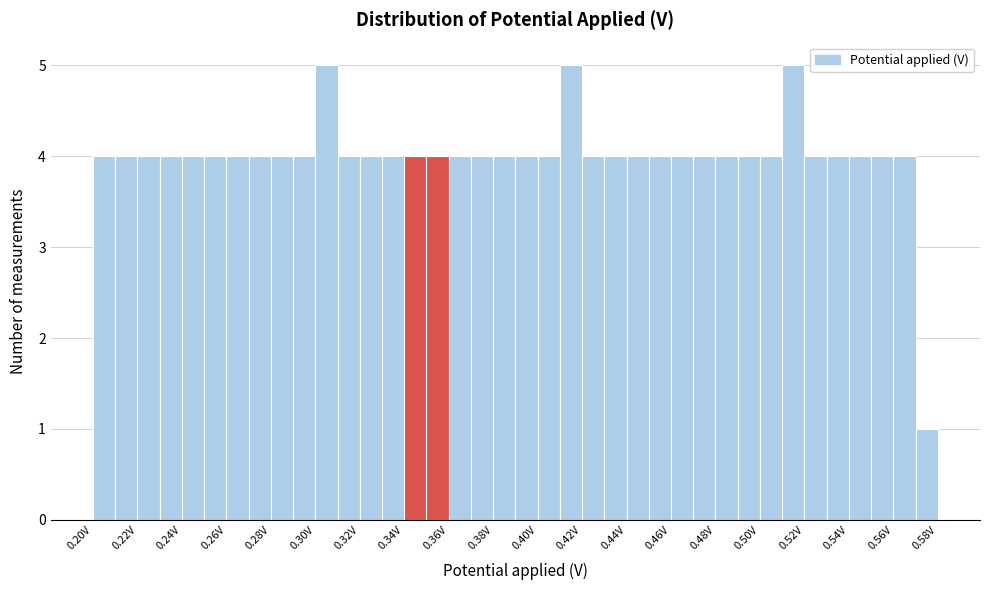

Reading left to right, transcribe this chart: for each bar, give the range it covers on the x-axis and its height. The values are not printed on the chart, so give them approximately, as read against the axis.

0.20 to 0.21: 4
0.21 to 0.22: 4
0.22 to 0.23: 4
0.23 to 0.24: 4
0.24 to 0.25: 4
0.25 to 0.26: 4
0.26 to 0.27: 4
0.27 to 0.28: 4
0.28 to 0.29: 4
0.29 to 0.30: 4
0.30 to 0.31: 5
0.31 to 0.32: 4
0.32 to 0.33: 4
0.33 to 0.34: 4
0.34 to 0.35: 4
0.35 to 0.36: 4
0.36 to 0.37: 4
0.37 to 0.38: 4
0.38 to 0.39: 4
0.39 to 0.40: 4
0.40 to 0.41: 4
0.41 to 0.42: 5
0.42 to 0.43: 4
0.43 to 0.44: 4
0.44 to 0.45: 4
0.45 to 0.46: 4
0.46 to 0.47: 4
0.47 to 0.48: 4
0.48 to 0.49: 4
0.49 to 0.50: 4
0.50 to 0.51: 4
0.51 to 0.52: 5
0.52 to 0.53: 4
0.53 to 0.54: 4
0.54 to 0.55: 4
0.55 to 0.56: 4
0.56 to 0.57: 4
0.57 to 0.58: 1